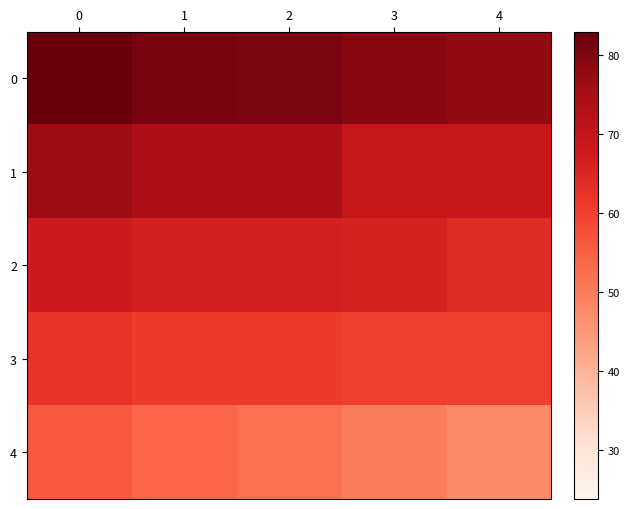

Reading right to left, extract all data points from this chart.

0: 4=77.5	3=79.0	2=80.5	1=81.0	0=83.0
1: 4=68.5	3=69.5	2=74.0	1=74.0	0=76.5
2: 4=64.0	3=66.0	2=66.5	1=66.5	0=67.5
3: 4=60.0	3=60.0	2=61.0	1=61.0	0=62.5
4: 4=47.5	3=50.0	2=52.0	1=54.0	0=56.0